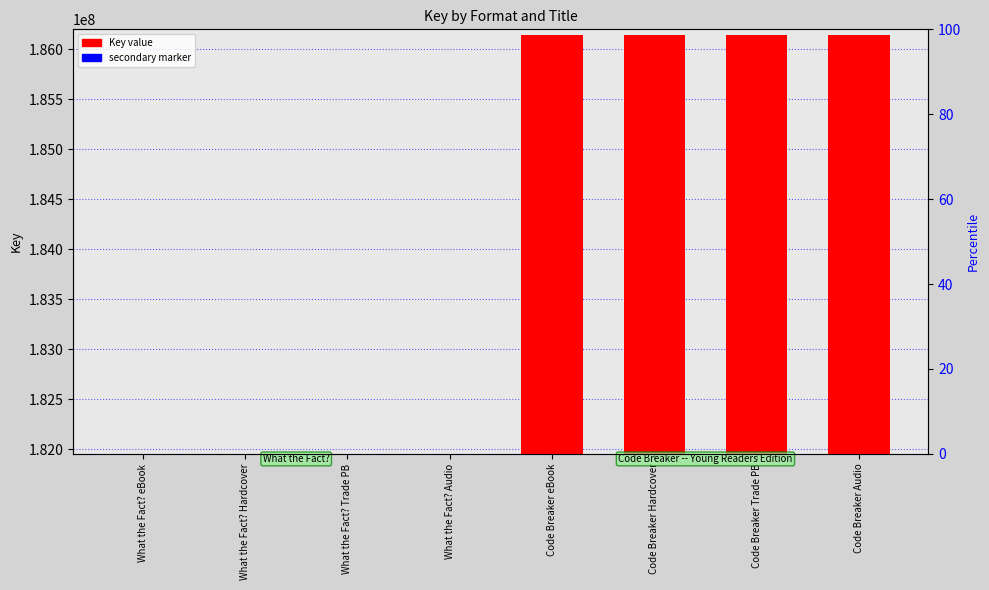

What is the sum of the Secondary marker values at What the Fact? Trade PB and What the Fact? Audio?

2400